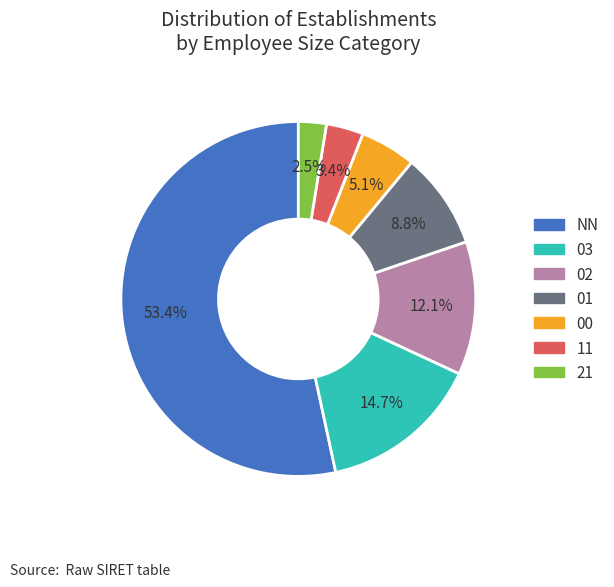

Which has a higher value, 03 or 00?

03